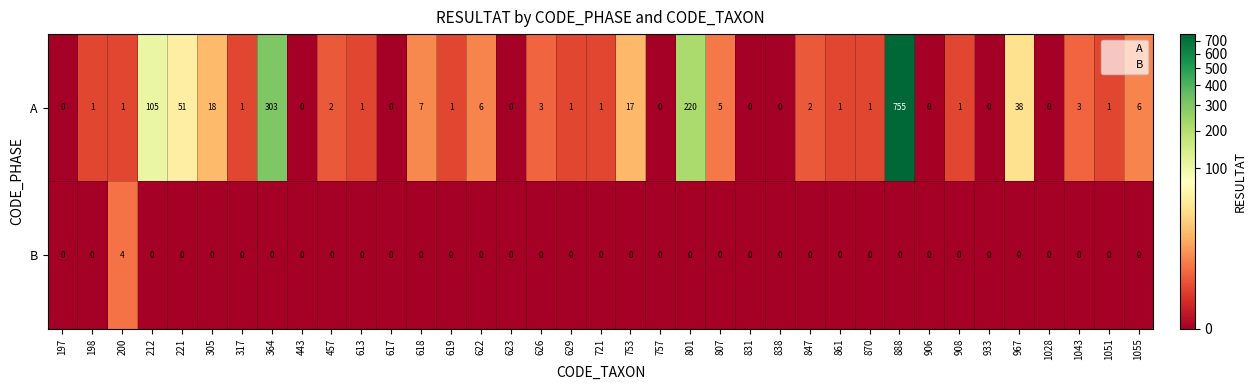

Between 221 and 1028, which series saw the biggest shift?

A